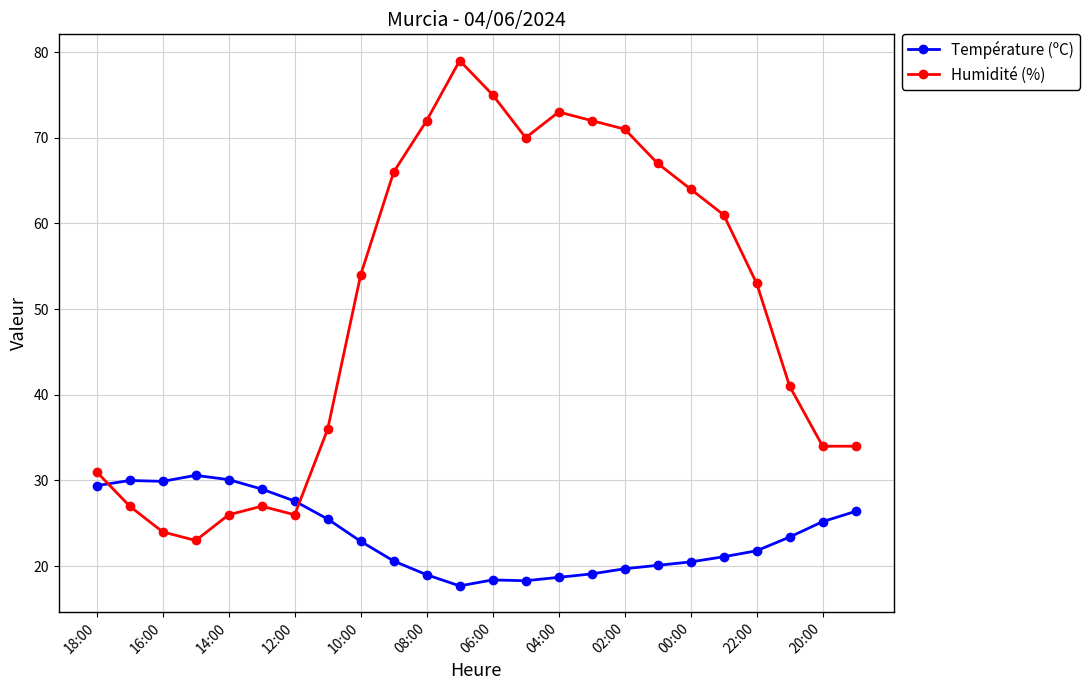

At how many categories does at least one series exceed 69?

7